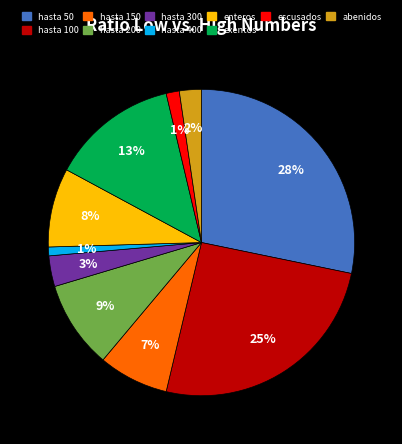

To the nearest percent, what is the average slice percentage?

10%